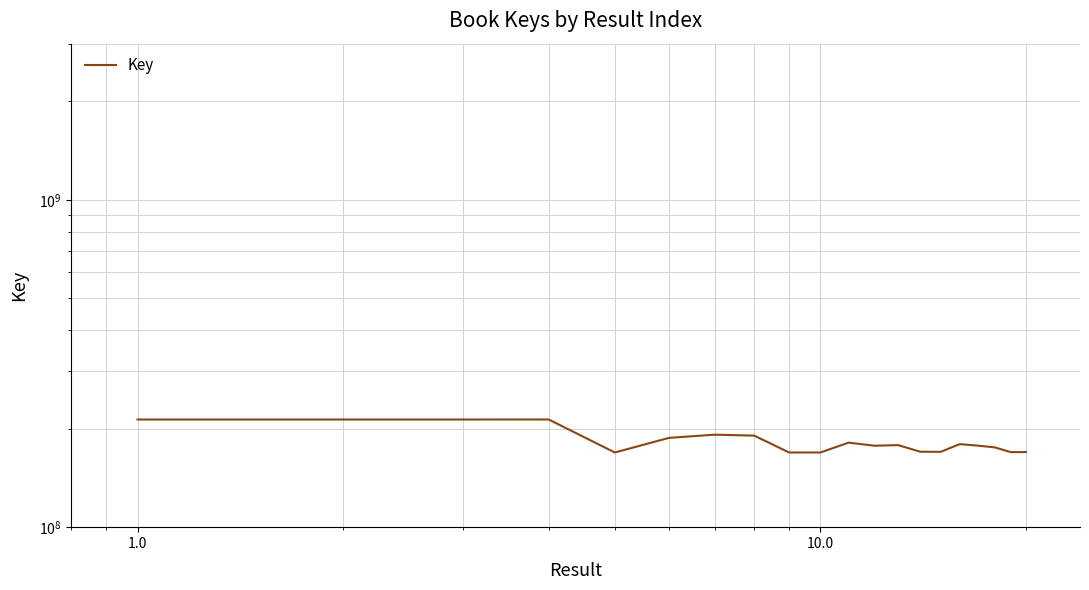

How many interior local valleys (lower than both neighbors) does the data have?

6